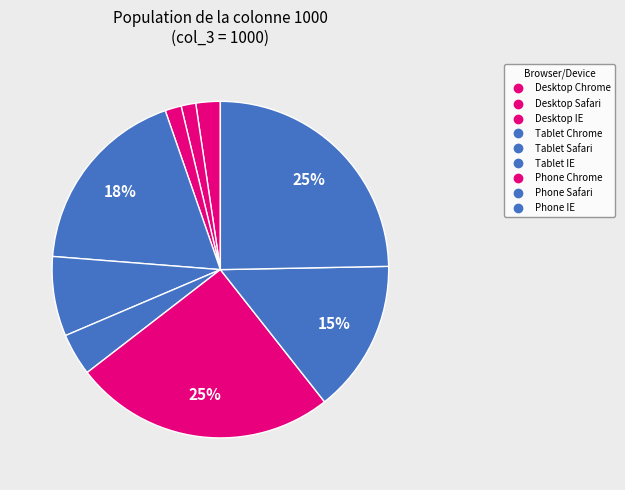

What percentage is the Tablet Chrome slice, to the nearest percent?

18%